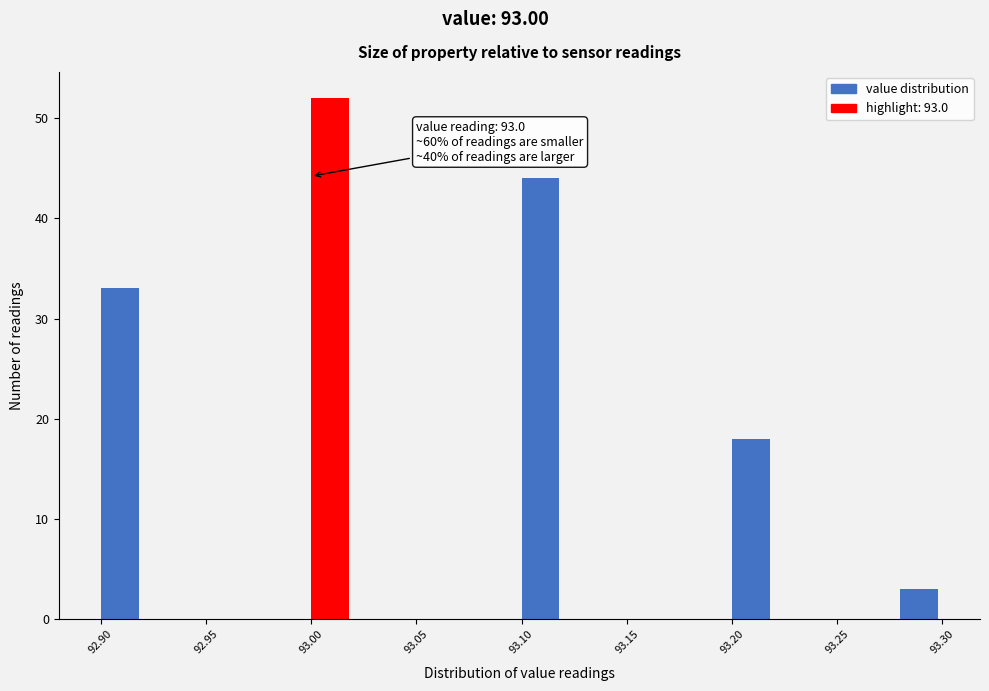

Which range on the x-axis has the tallest bar?

93.00 to 93.02